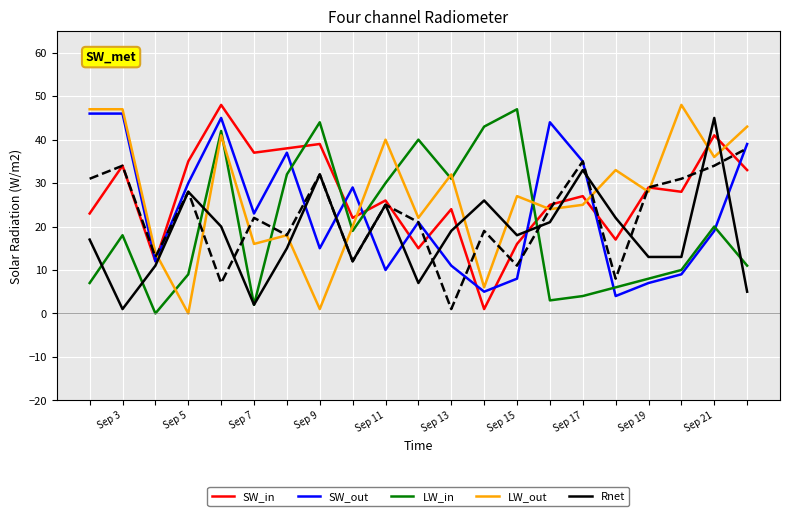

What is the minimum value for SW_out?

4